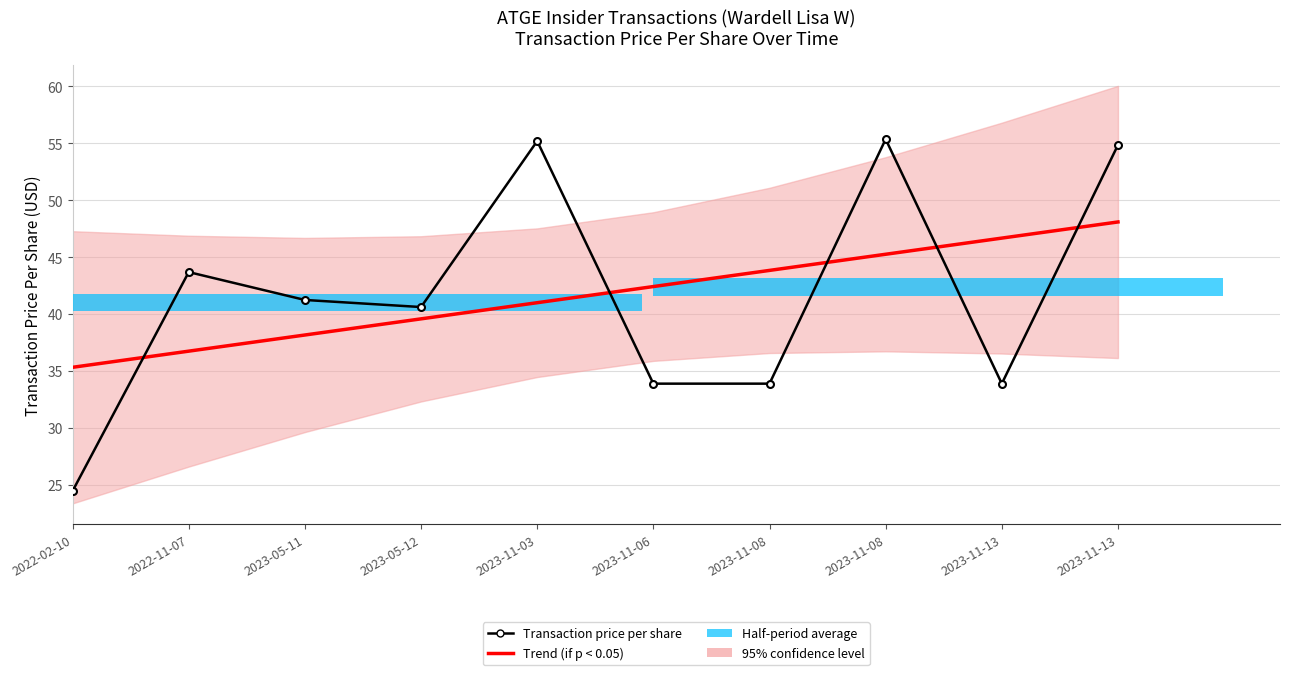

What is the total value across all series at 2023-05-12?

80.2